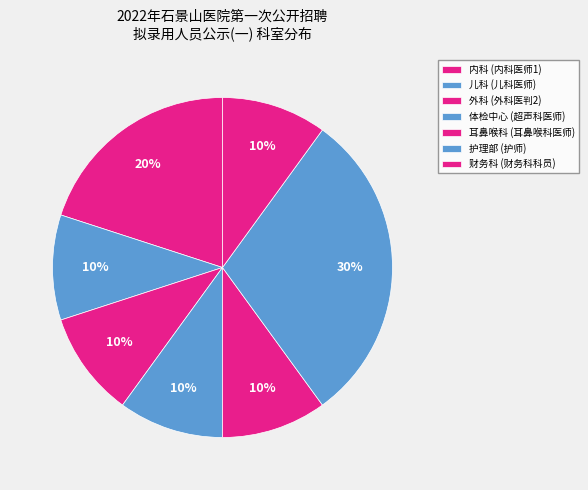

How many slices are in this pie chart?

7